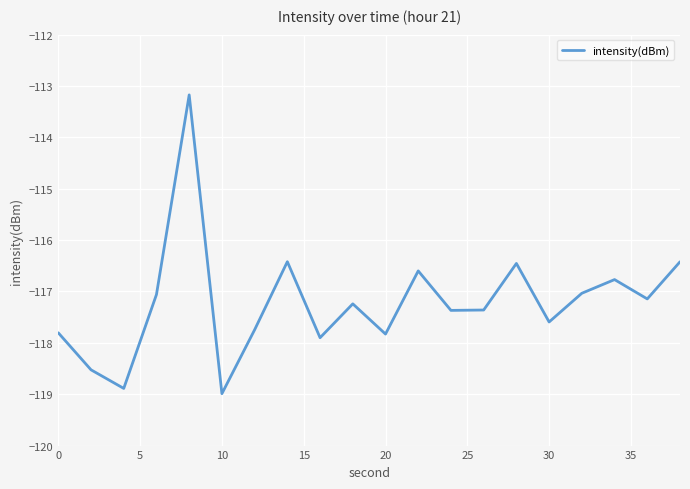

Does the chart have visible grid lines?

Yes